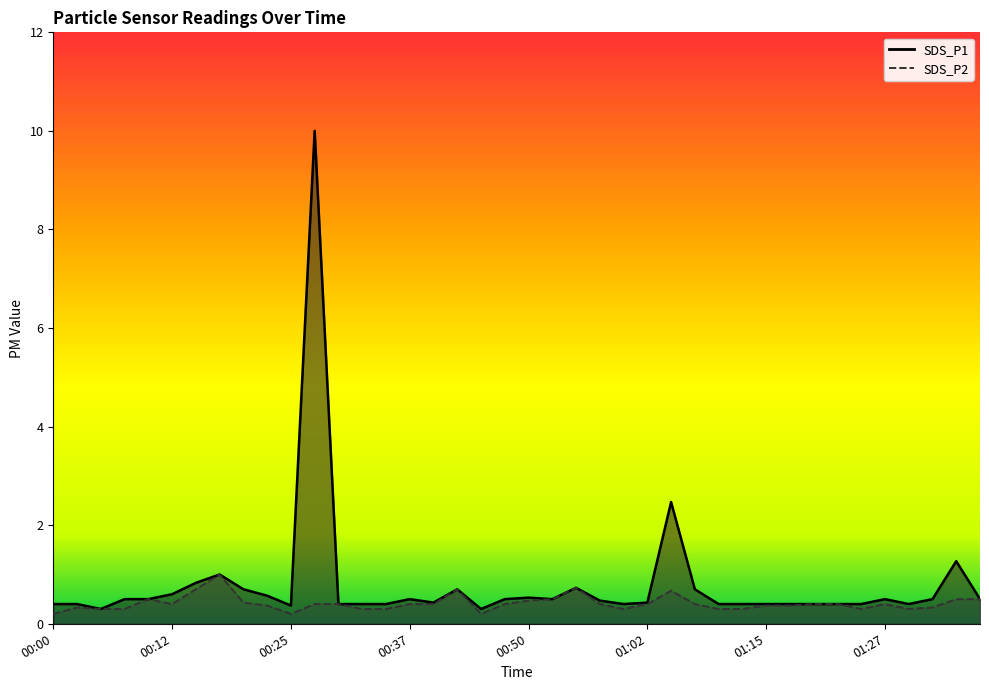

Reading right to left, transcribe all the data shown in this chart.

SDS_P1: 0.5	1.3	0.5	0.4	0.5	0.4	0.4	0.4	0.4	0.4	0.4	0.4	0.7	2.5	0.4	0.4	0.5	0.7	0.5	0.5	0.5	0.3	0.7	0.4	0.5	0.4	0.4	0.4	10.0	0.4	0.6	0.7	1.0	0.8	0.6	0.5	0.5	0.3	0.4	0.4
SDS_P2: 0.5	0.5	0.3	0.3	0.4	0.3	0.4	0.4	0.4	0.4	0.3	0.3	0.4	0.7	0.4	0.3	0.4	0.7	0.5	0.5	0.4	0.2	0.7	0.4	0.4	0.3	0.3	0.4	0.4	0.2	0.4	0.4	1.0	0.7	0.4	0.5	0.3	0.3	0.3	0.2